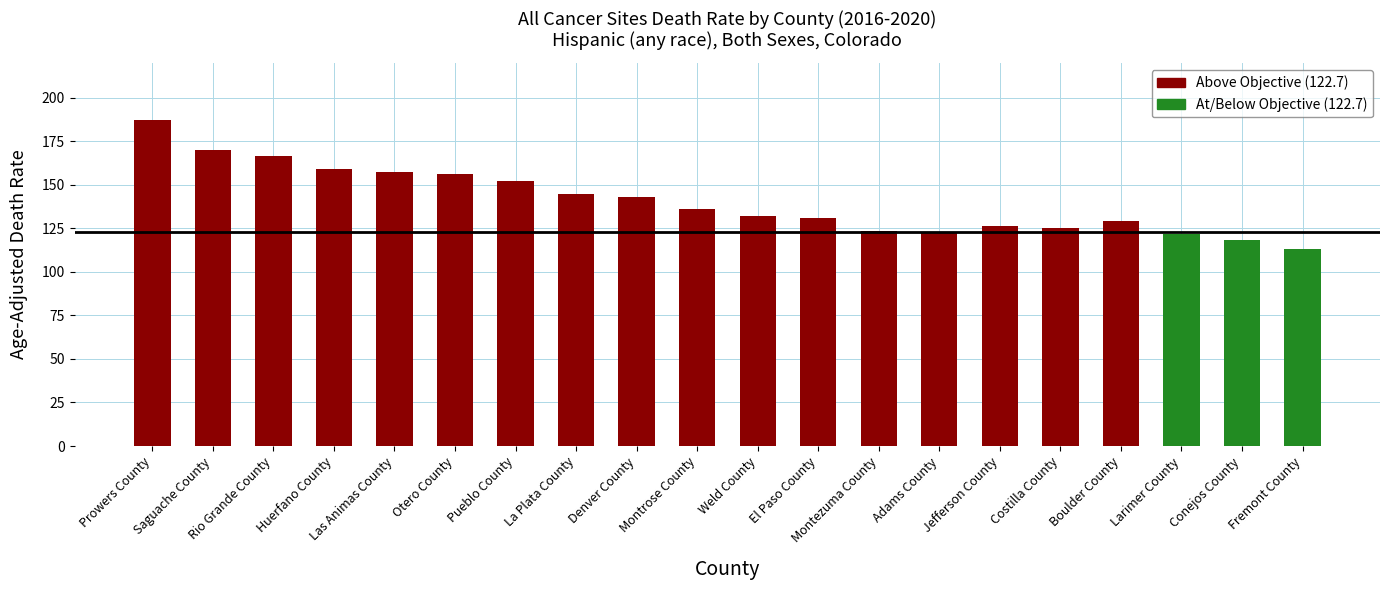

Rank the categories by value from highest to lowest.

Prowers County, Saguache County, Rio Grande County, Huerfano County, Las Animas County, Otero County, Pueblo County, La Plata County, Denver County, Montrose County, Weld County, El Paso County, Boulder County, Jefferson County, Costilla County, Montezuma County, Adams County, Larimer County, Conejos County, Fremont County